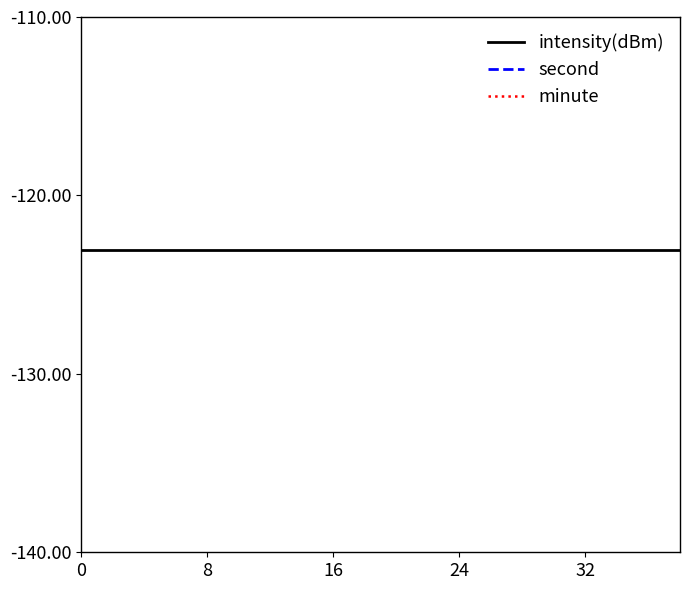

How many distinct data groups are displayed?

3